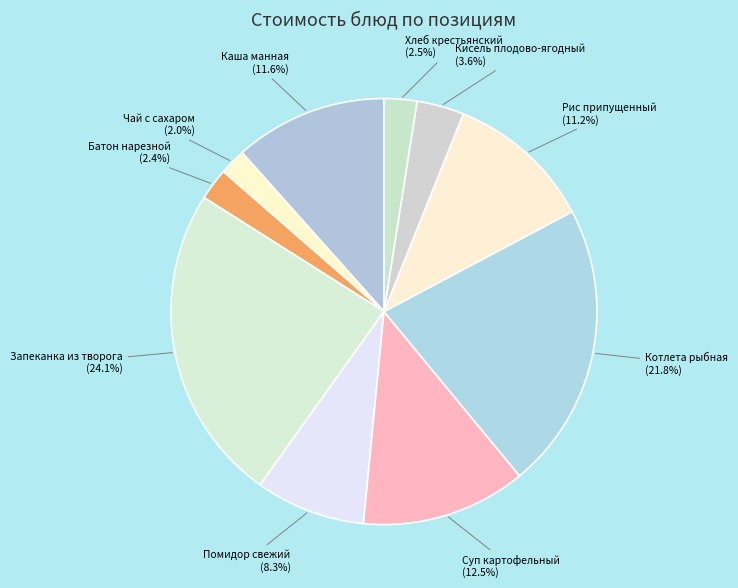

What is the largest slice in the pie chart?

Запеканка из творога